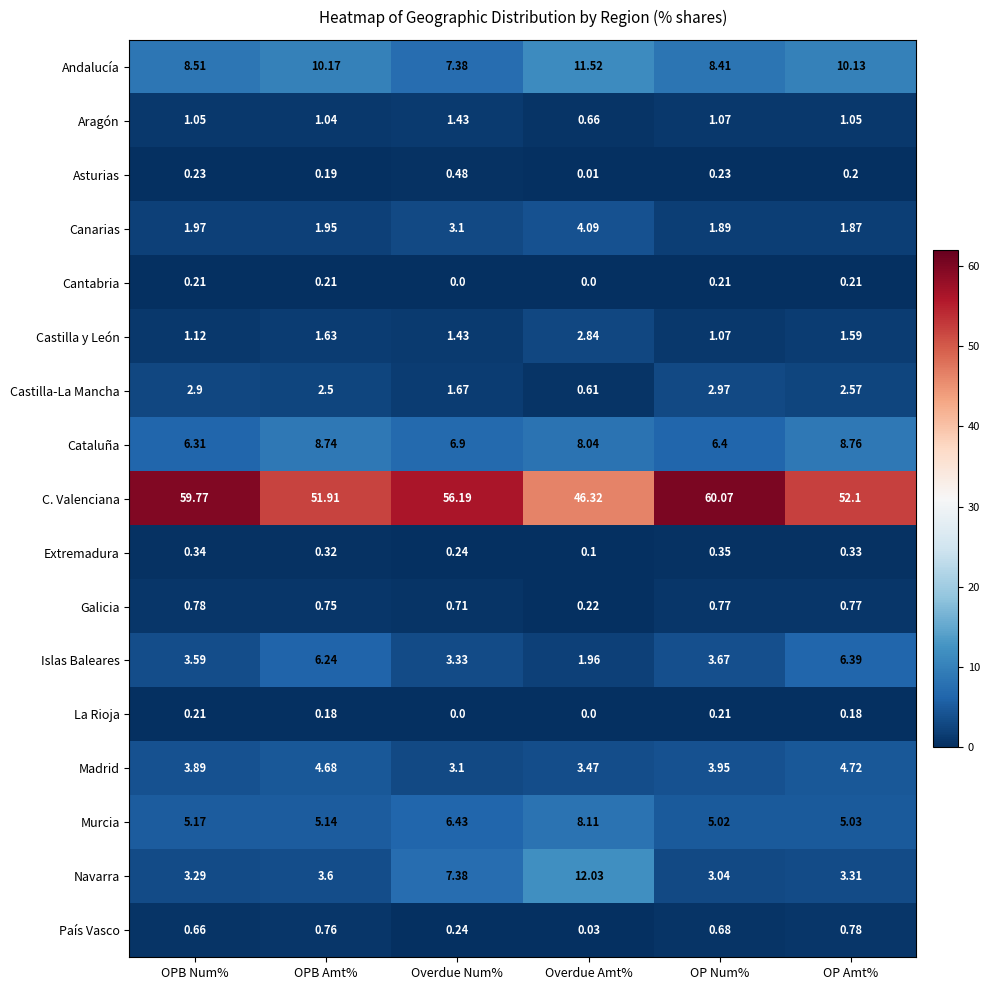

Which series changed the most between Overdue Num% and OP Amt%?

C. Valenciana